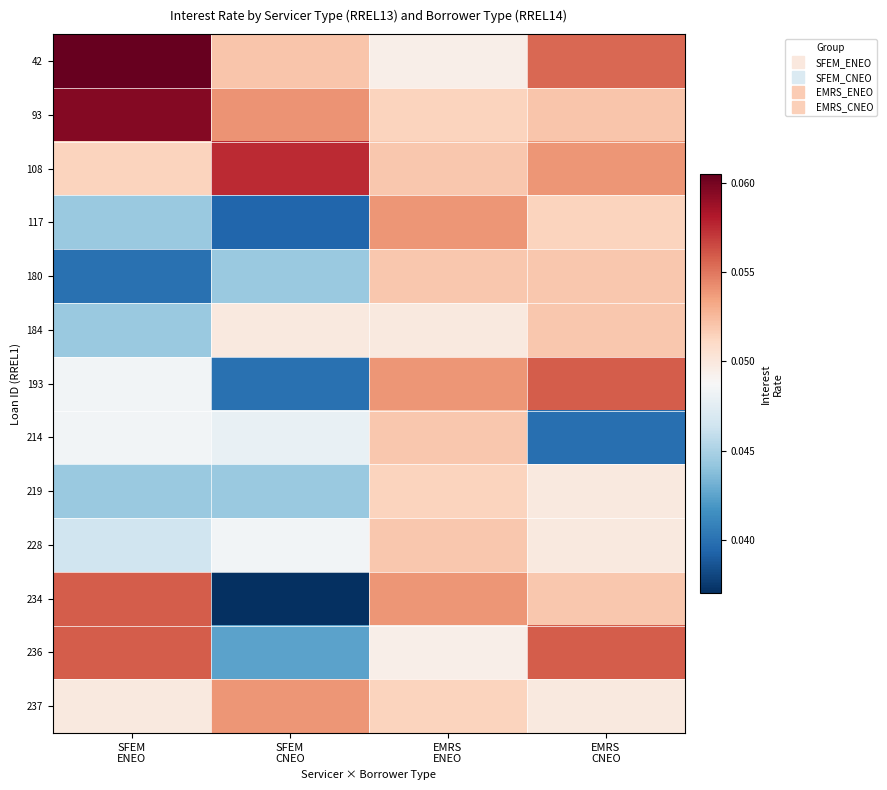

Reading left to right, extract all data points from this chart.

42: SFEM
ENEO=0.1	SFEM
CNEO=0.1	EMRS
ENEO=0.0	EMRS
CNEO=0.1
93: SFEM
ENEO=0.1	SFEM
CNEO=0.1	EMRS
ENEO=0.1	EMRS
CNEO=0.1
108: SFEM
ENEO=0.1	SFEM
CNEO=0.1	EMRS
ENEO=0.1	EMRS
CNEO=0.1
117: SFEM
ENEO=0.0	SFEM
CNEO=0.0	EMRS
ENEO=0.1	EMRS
CNEO=0.1
180: SFEM
ENEO=0.0	SFEM
CNEO=0.0	EMRS
ENEO=0.1	EMRS
CNEO=0.1
184: SFEM
ENEO=0.0	SFEM
CNEO=0.0	EMRS
ENEO=0.0	EMRS
CNEO=0.1
193: SFEM
ENEO=0.0	SFEM
CNEO=0.0	EMRS
ENEO=0.1	EMRS
CNEO=0.1
214: SFEM
ENEO=0.0	SFEM
CNEO=0.0	EMRS
ENEO=0.1	EMRS
CNEO=0.0
219: SFEM
ENEO=0.0	SFEM
CNEO=0.0	EMRS
ENEO=0.1	EMRS
CNEO=0.0
228: SFEM
ENEO=0.0	SFEM
CNEO=0.0	EMRS
ENEO=0.1	EMRS
CNEO=0.0
234: SFEM
ENEO=0.1	SFEM
CNEO=0.0	EMRS
ENEO=0.1	EMRS
CNEO=0.1
236: SFEM
ENEO=0.1	SFEM
CNEO=0.0	EMRS
ENEO=0.0	EMRS
CNEO=0.1
237: SFEM
ENEO=0.0	SFEM
CNEO=0.1	EMRS
ENEO=0.1	EMRS
CNEO=0.0